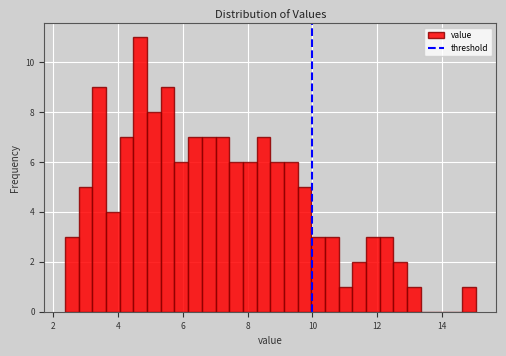

Read against the x-axis, roughly where is the centre of the tallest bar?

4.6